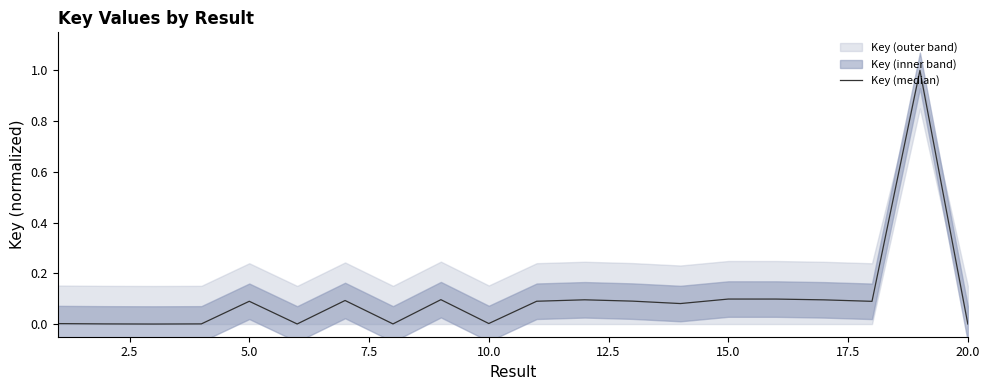

What is the greatest value displayed?

1.0